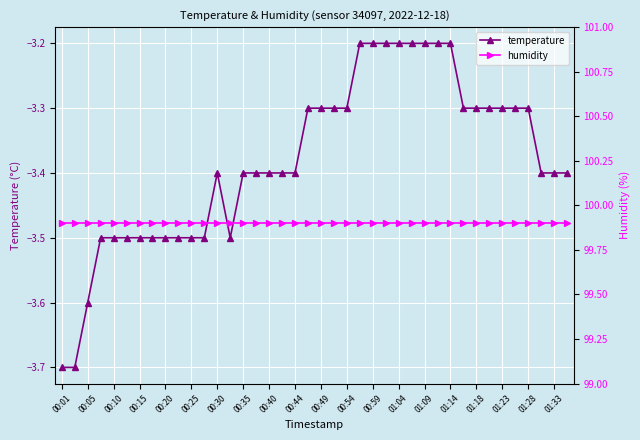

At which category is the sum across all series the highest?

23